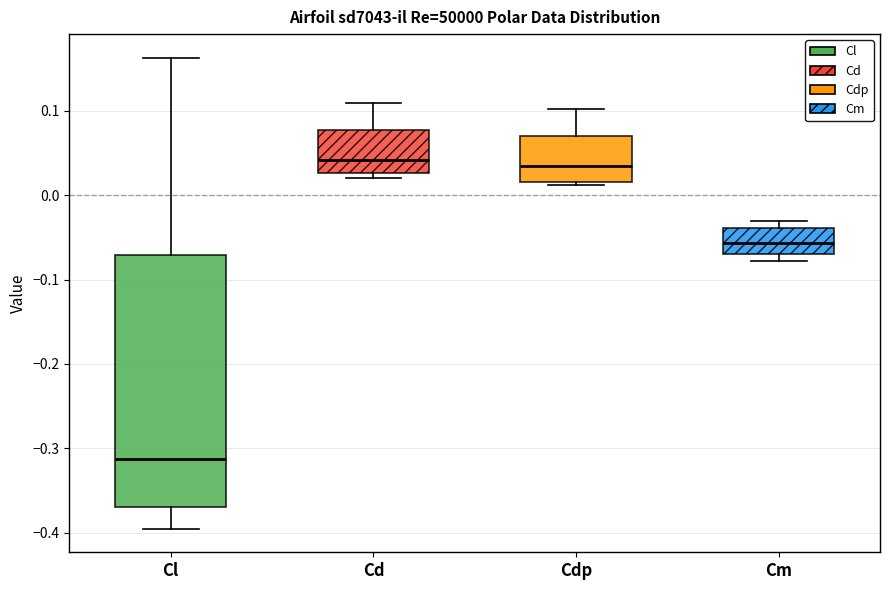

Reading left to right, read every box against the y-axis: the position of its median line, the range the box covers, and the ends of its whiskers. The values are not printed on the chart, so give them approximately, as read against the axis.

Cl: median -0.31, box -0.37 to -0.07, whiskers -0.39 to 0.16
Cd: median 0.04, box 0.03 to 0.08, whiskers 0.02 to 0.11
Cdp: median 0.03, box 0.02 to 0.07, whiskers 0.01 to 0.10
Cm: median -0.06, box -0.07 to -0.04, whiskers -0.08 to -0.03